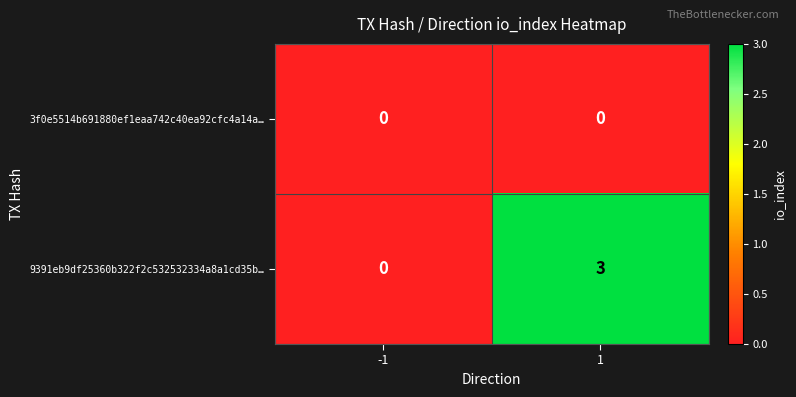

How many data points does each series have?

2